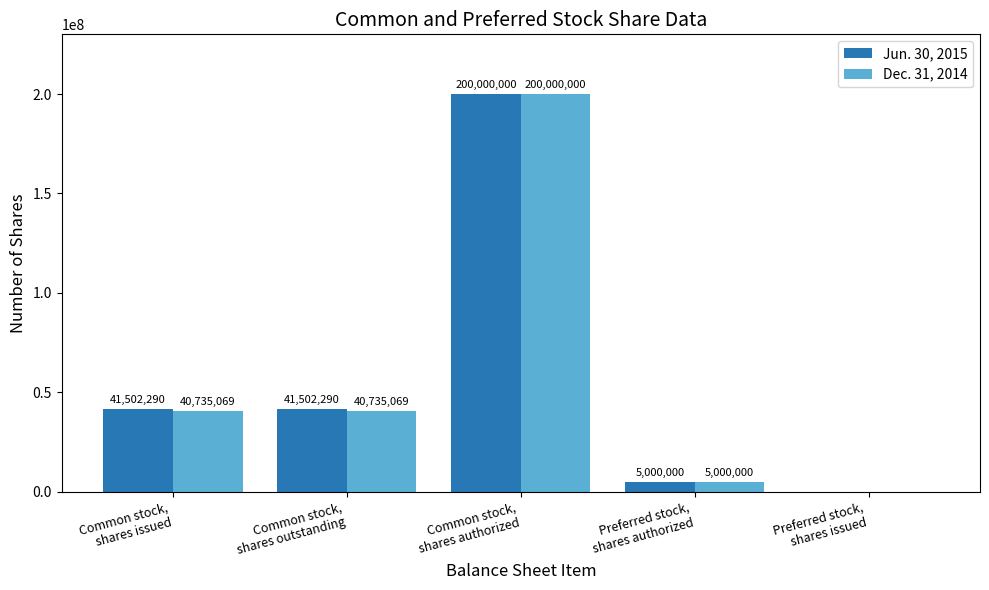

What is the sum of all Dec. 31, 2014 values?

286470138